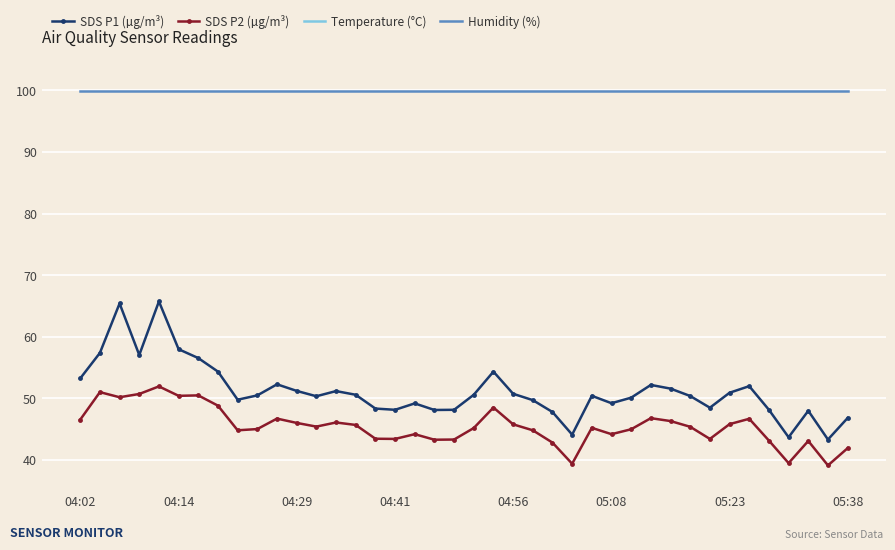

What is the minimum value for SDS P1 (µg/m³)?

43.3